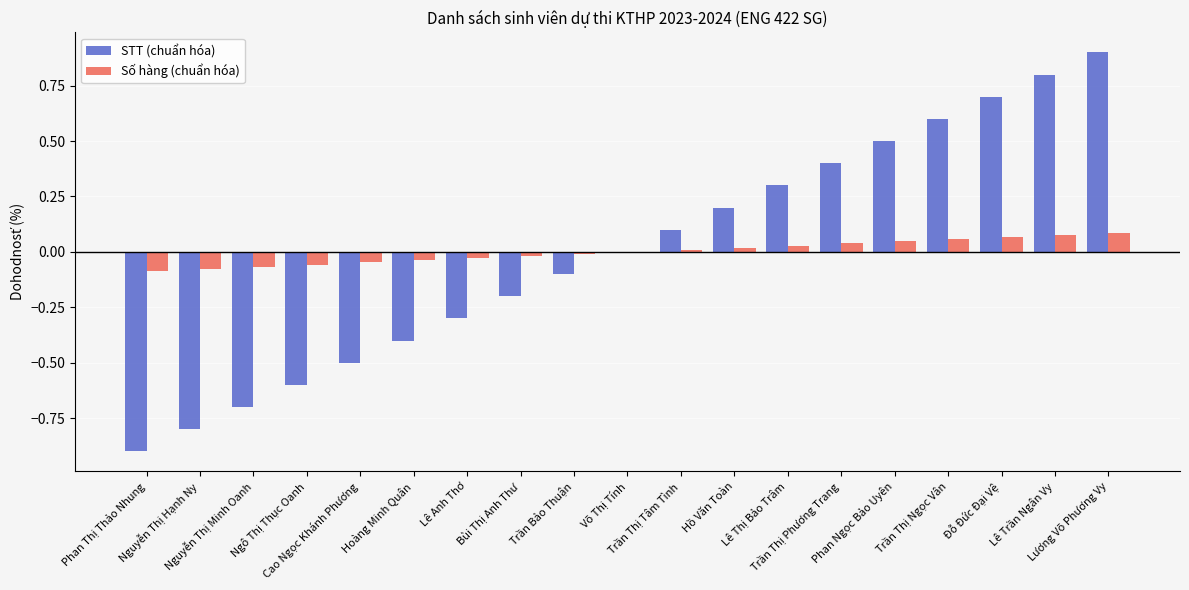

What is the highest value of the STT (chuẩn hóa) series?

0.9